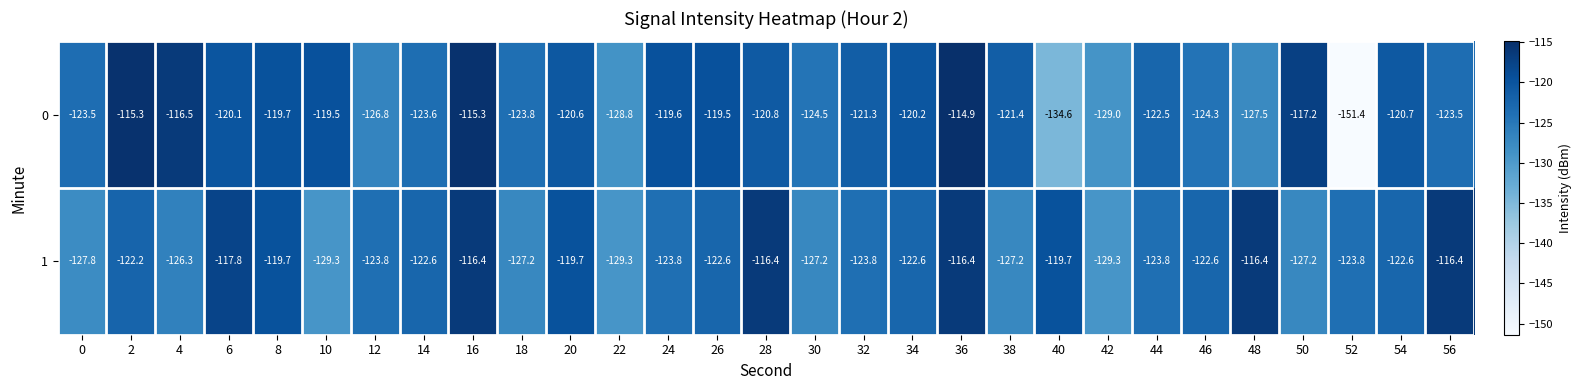

Which series has the largest range (max minus min)?

0